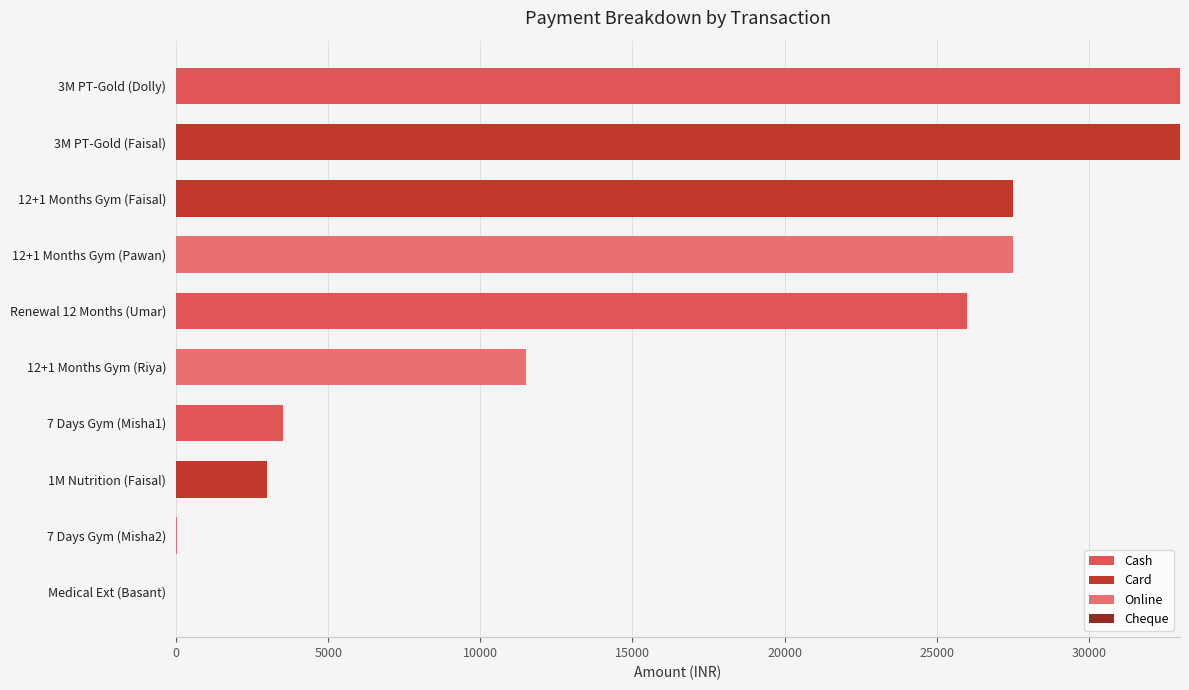

How many series are shown in this chart?

3